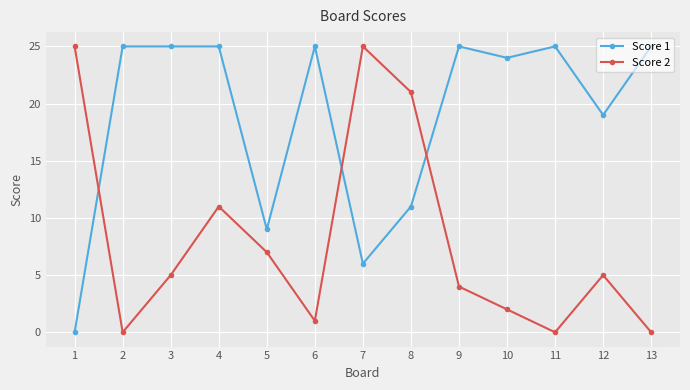

The value of Score 2 at 7 is 17. True or false?

False